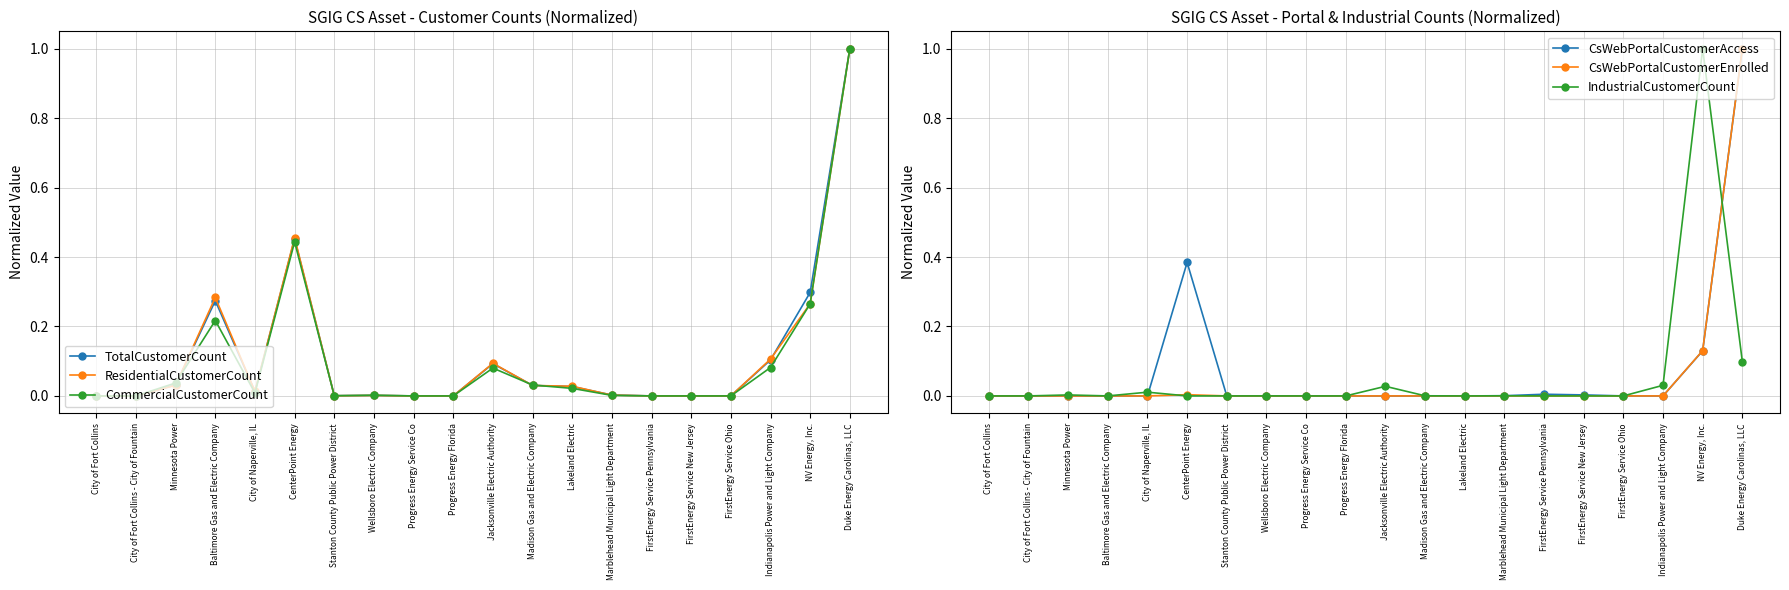

What are all the series names shown in the legend?

TotalCustomerCount, ResidentialCustomerCount, CommercialCustomerCount, CsWebPortalCustomerAccess, CsWebPortalCustomerEnrolled, IndustrialCustomerCount